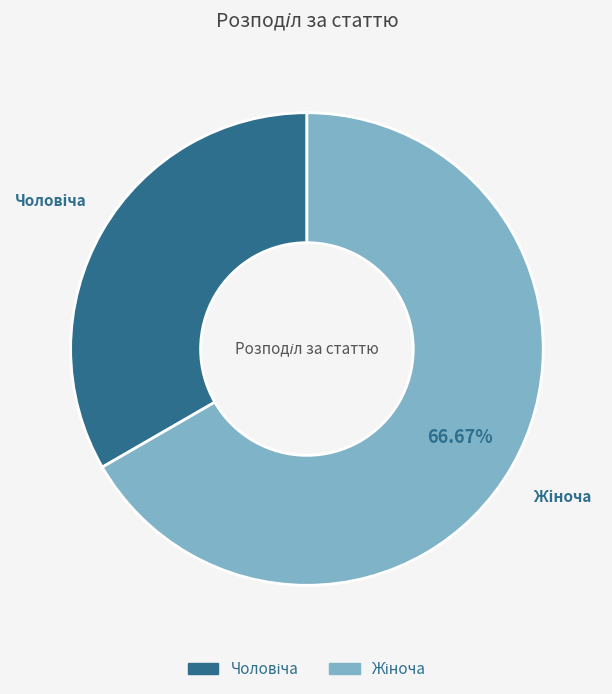

Is there any slice that represents more than half of the pie?

Yes